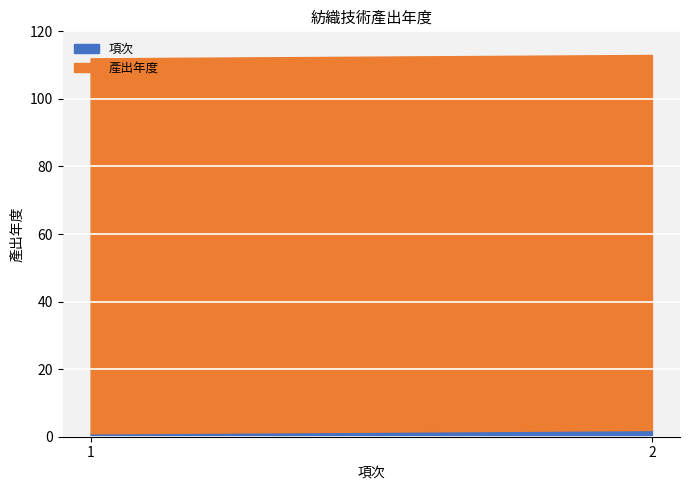

Which category has the highest value in the 項次 series?

2